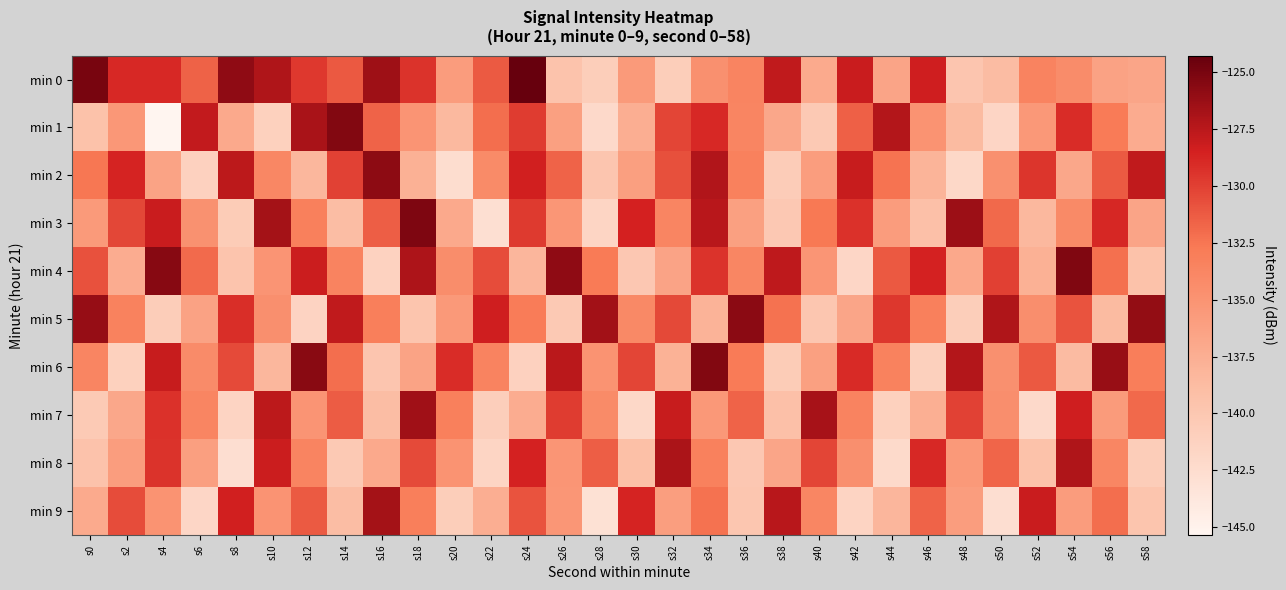

List the series in order of their peak value, lowest first.

min 8, min 9, min 7, min 2, min 5, min 6, min 1, min 4, min 3, min 0